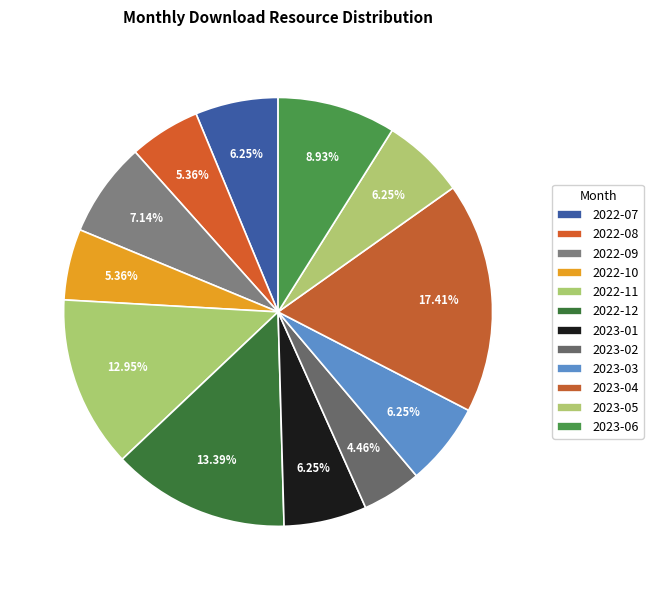

True or false: 2023-04 accounts for 17% of the total.

True